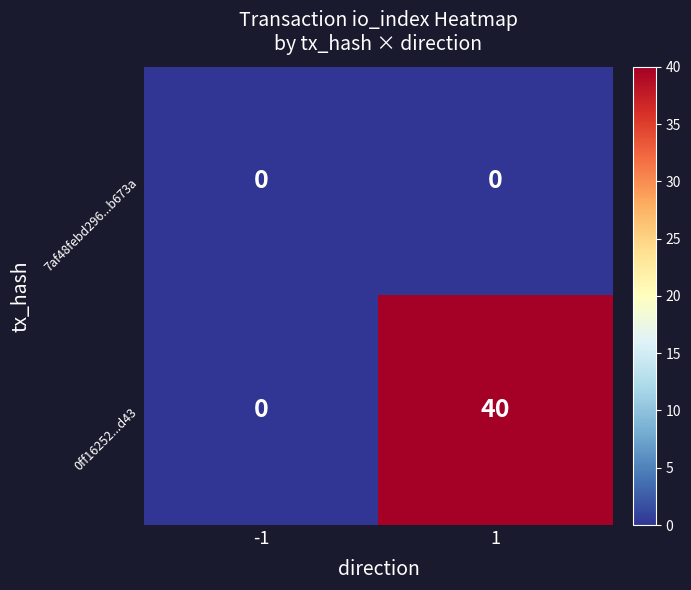

What is the maximum value shown in the chart?

40